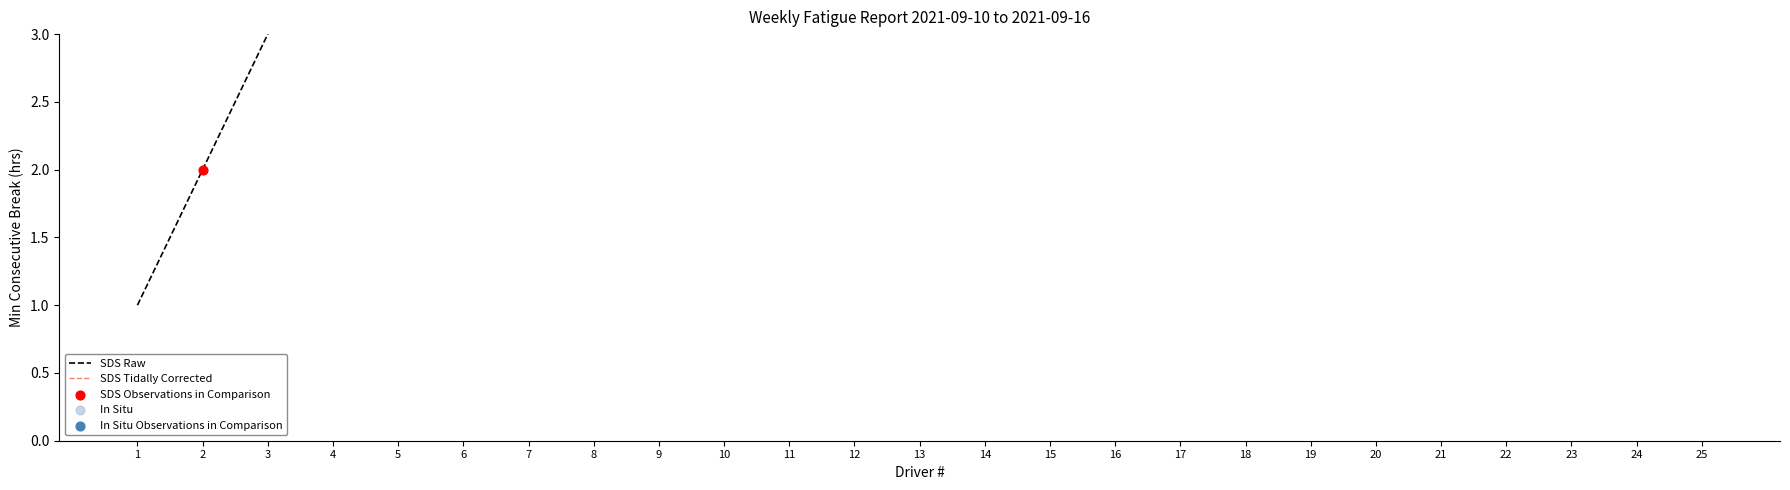

Between 8 and 1, which is larger?

8